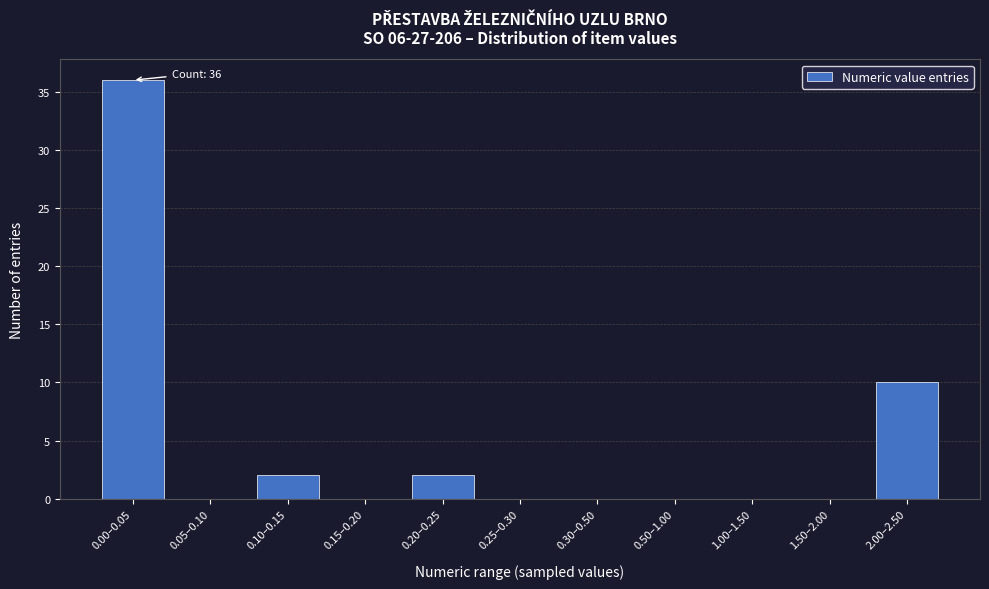

Reading left to right, transcribe all the data shown in this chart.

0.00–0.05=36	0.05–0.10=0	0.10–0.15=2	0.15–0.20=0	0.20–0.25=2	0.25–0.30=0	0.30–0.50=0	0.50–1.00=0	1.00–1.50=0	1.50–2.00=0	2.00–2.50=10